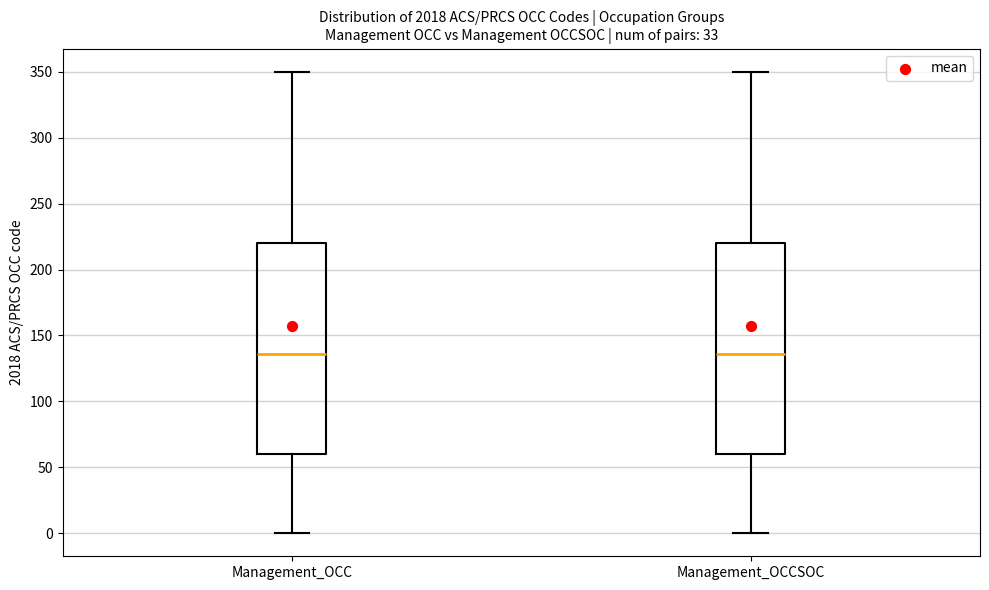

Reading left to right, transcribe this box plot: for each box, give where its median line is, the range the box spans, and where its two whiskers end, as read against the y-axis. The values are not printed on the chart, so give them approximately, as read against the axis.

Management_OCC: median 135, box 60 to 220, whiskers 0 to 350
Management_OCCSOC: median 135, box 60 to 220, whiskers 0 to 350